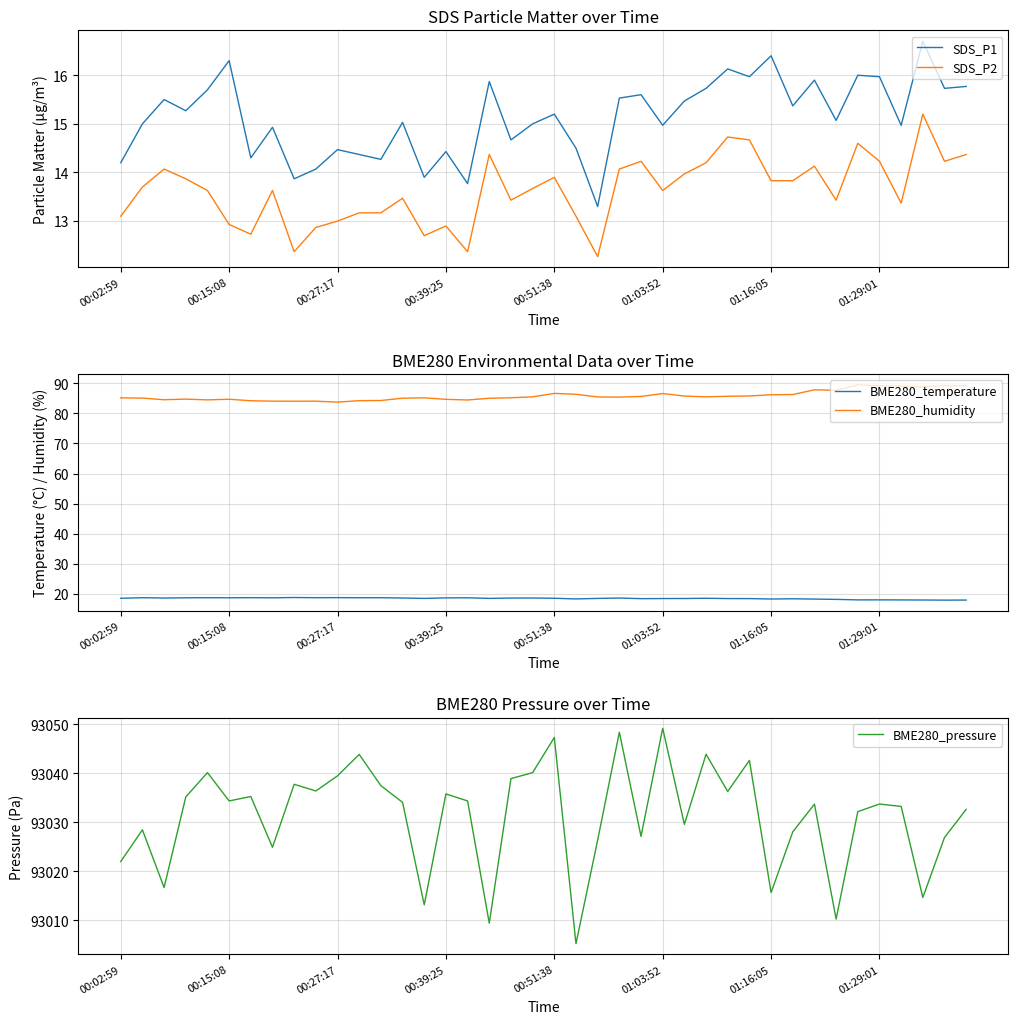

Reading right to left, transcribe all the data shown in this chart.

SDS_P1: 15.8	15.7	16.7	15.0	16.0	16.0	15.1	15.9	15.4	16.4	16.0	16.1	15.7	15.5	15.0	15.6	15.5	13.3	14.5	15.2	15.0	14.7	15.9	13.8	14.4	13.9	15.0	14.3	14.4	14.5	14.1	13.9	14.9	14.3	16.3	15.7	15.3	15.5	15.0	14.2
SDS_P2: 14.4	14.2	15.2	13.4	14.2	14.6	13.4	14.1	13.8	13.8	14.7	14.7	14.2	14.0	13.6	14.2	14.1	12.3	13.1	13.9	13.7	13.4	14.4	12.4	12.9	12.7	13.5	13.2	13.2	13.0	12.9	12.4	13.6	12.7	12.9	13.6	13.9	14.1	13.7	13.1
BME280_temperature: 17.9	17.8	17.9	17.9	17.9	17.9	18.1	18.2	18.3	18.2	18.3	18.4	18.4	18.4	18.4	18.3	18.5	18.4	18.2	18.4	18.5	18.5	18.4	18.6	18.6	18.4	18.5	18.6	18.6	18.7	18.6	18.7	18.6	18.6	18.6	18.6	18.6	18.5	18.6	18.4
BME280_humidity: 89.3	89.3	88.8	89.1	89.2	89.6	87.7	87.9	86.3	86.2	85.8	85.7	85.5	85.8	86.6	85.7	85.4	85.5	86.4	86.7	85.5	85.2	85.1	84.5	84.7	85.2	85.1	84.3	84.3	83.8	84.1	84.1	84.1	84.2	84.7	84.5	84.8	84.6	85.1	85.2
BME280_pressure: 93032.7	93026.9	93014.7	93033.2	93033.8	93032.2	93010.2	93033.7	93028.1	93015.7	93042.7	93036.3	93043.9	93029.6	93049.2	93027.1	93048.4	93026.4	93005.2	93047.3	93040.2	93038.9	93009.4	93034.4	93035.8	93013.2	93034.1	93037.5	93043.9	93039.5	93036.4	93037.8	93024.9	93035.3	93034.4	93040.2	93035.2	93016.7	93028.5	93022.0